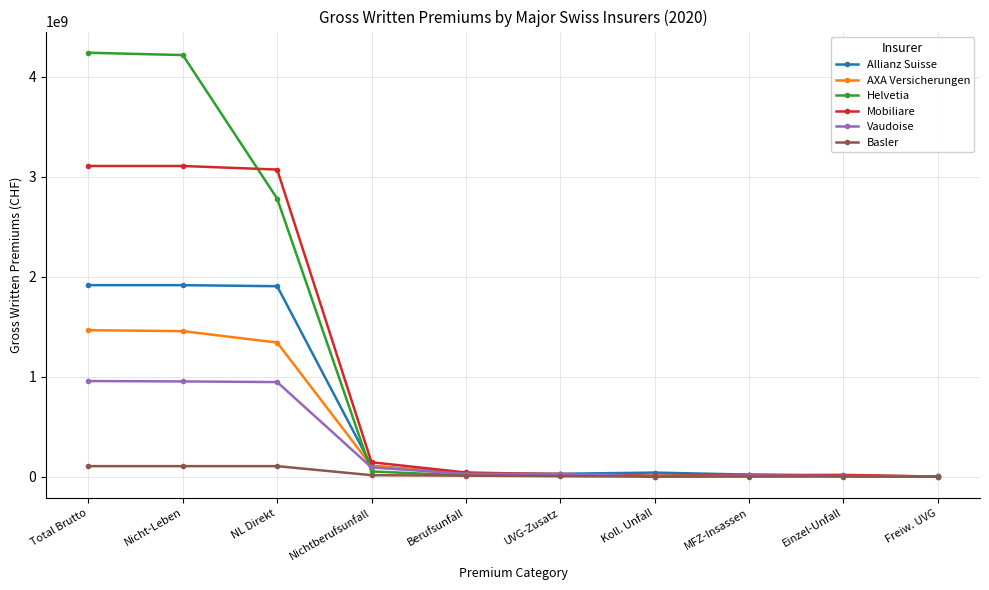

Which series has the widest spread of values?

Helvetia